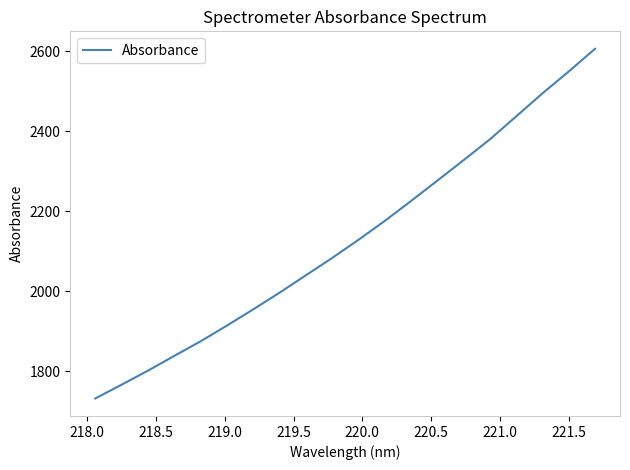

How many lines are shown in the chart?

1